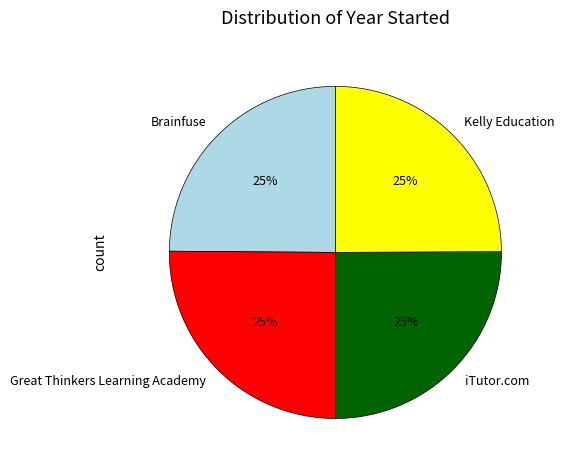

Does any single category account for the majority?

No